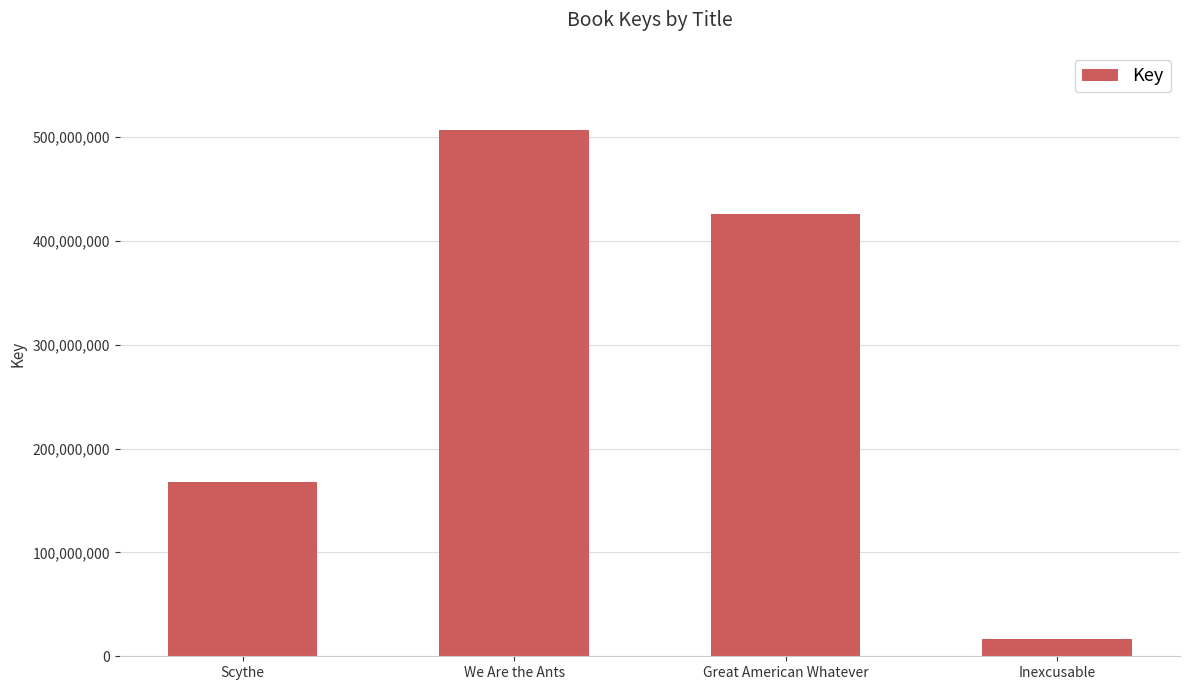

What is the change in value from Scythe to Great American Whatever?

+257771827